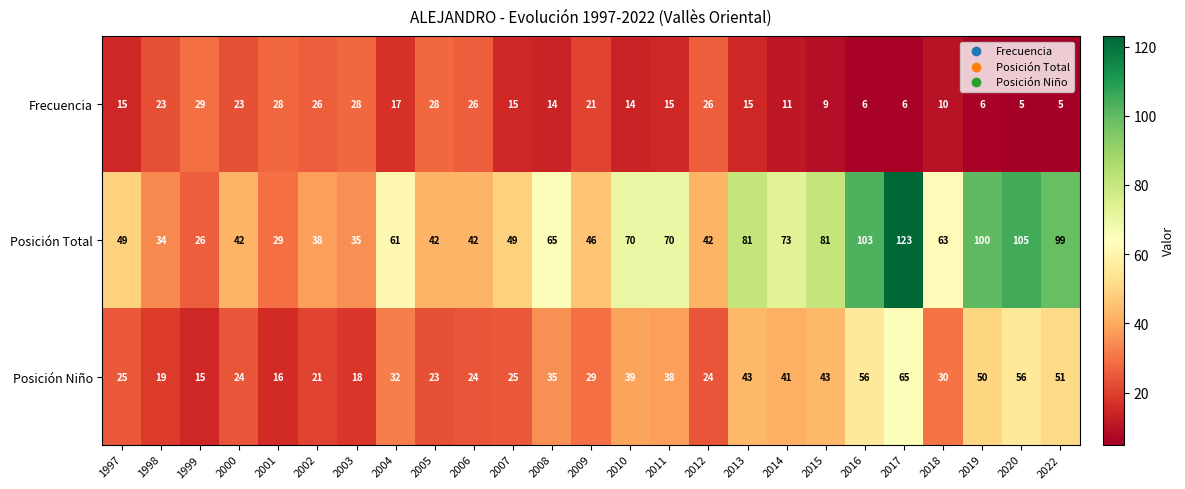

What is the difference between the Posición Niño values at 2007 and 2004?

7